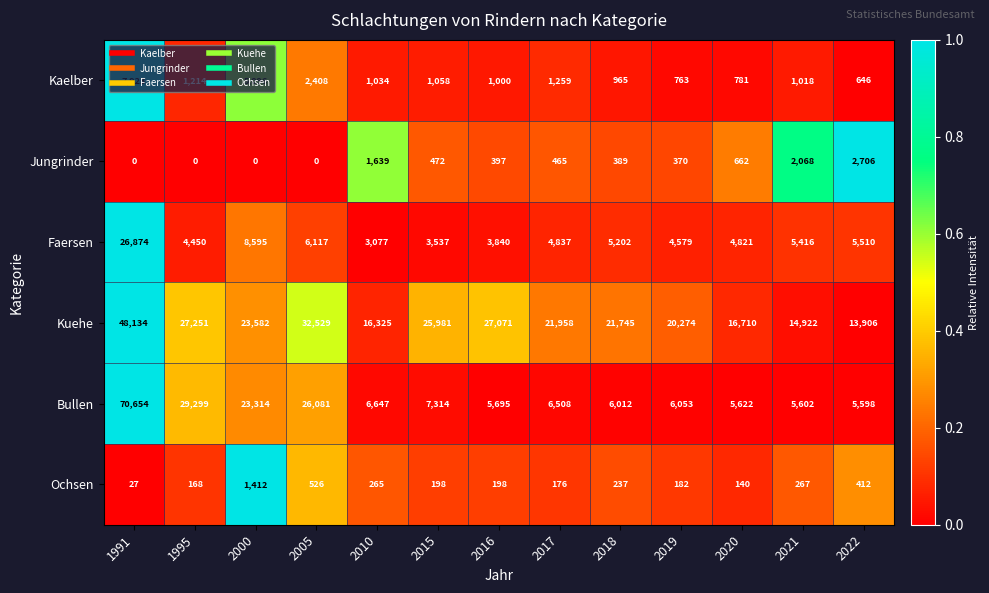

At how many categories does at least one series exceed 0?

13